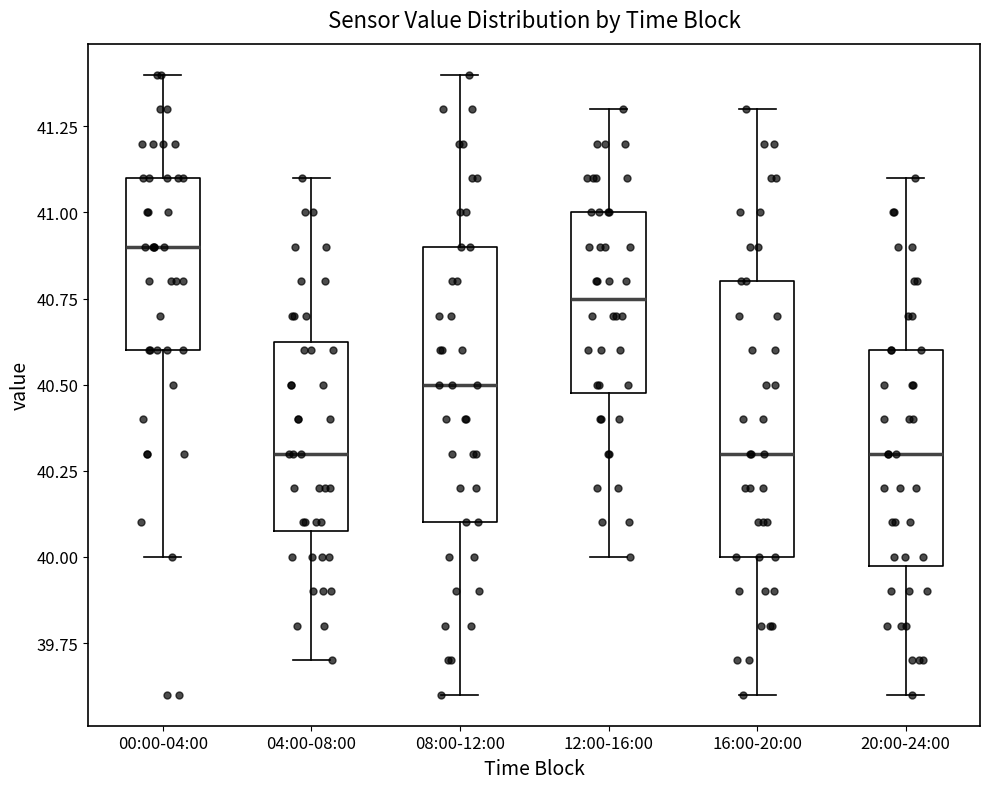

Which box's median line is the highest?

00:00-04:00